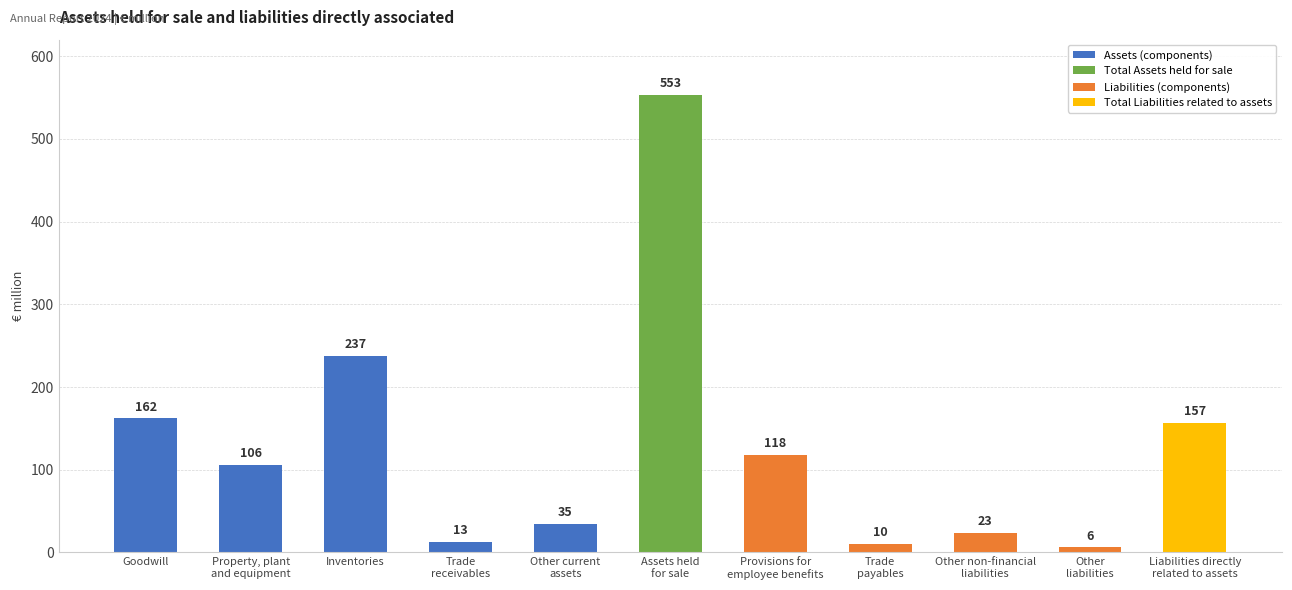

How many bars are there in total?

11